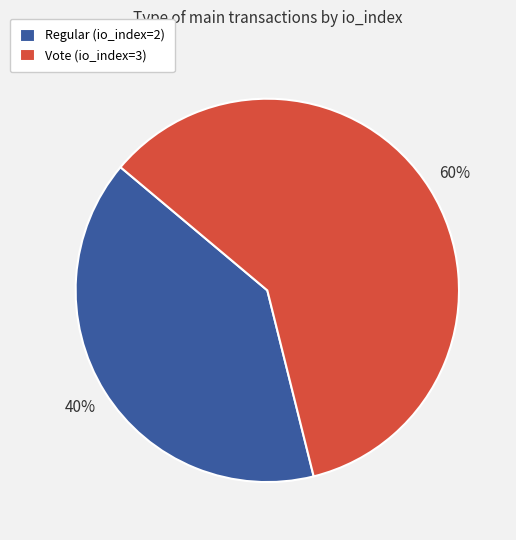

To the nearest percent, what percentage of the pie is Vote (io_index=3)?

60%